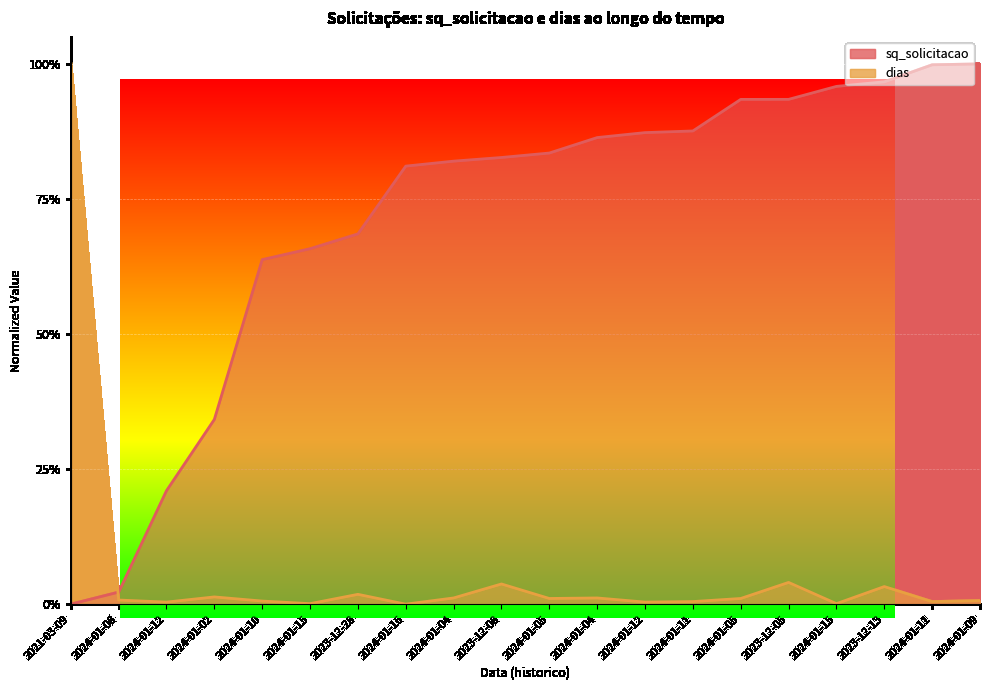

True or false: dias has more than 0 interior local peaks.

True